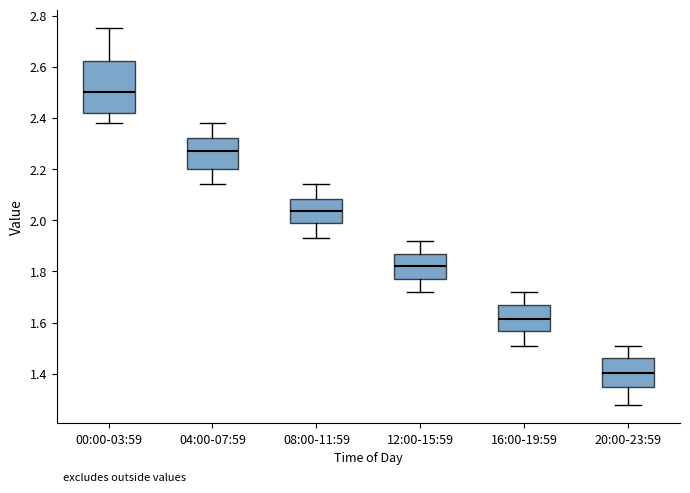

Where does the lower whisker of the box for 04:00-07:59 end on the y-axis? The values are not printed on the chart, so give them approximately, as read against the axis.

2.14